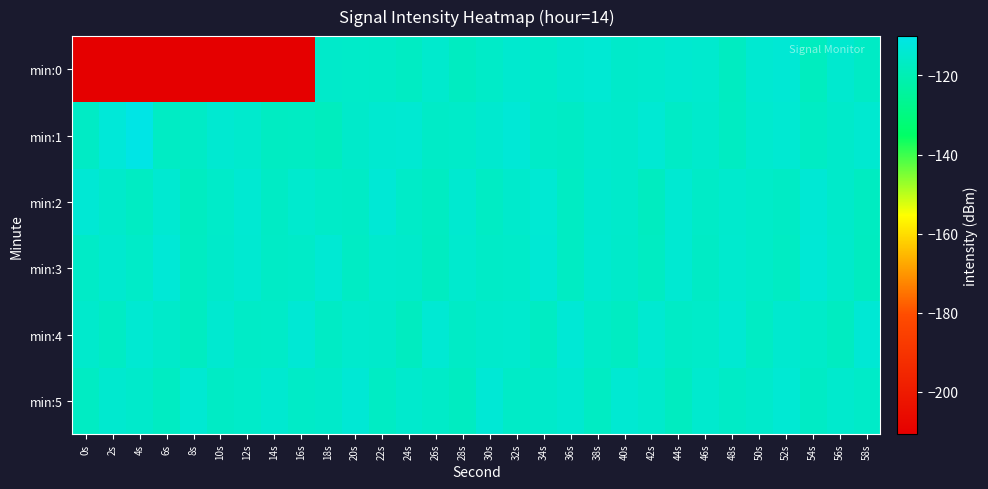

What is the total value across all series at 16s?

-787.8